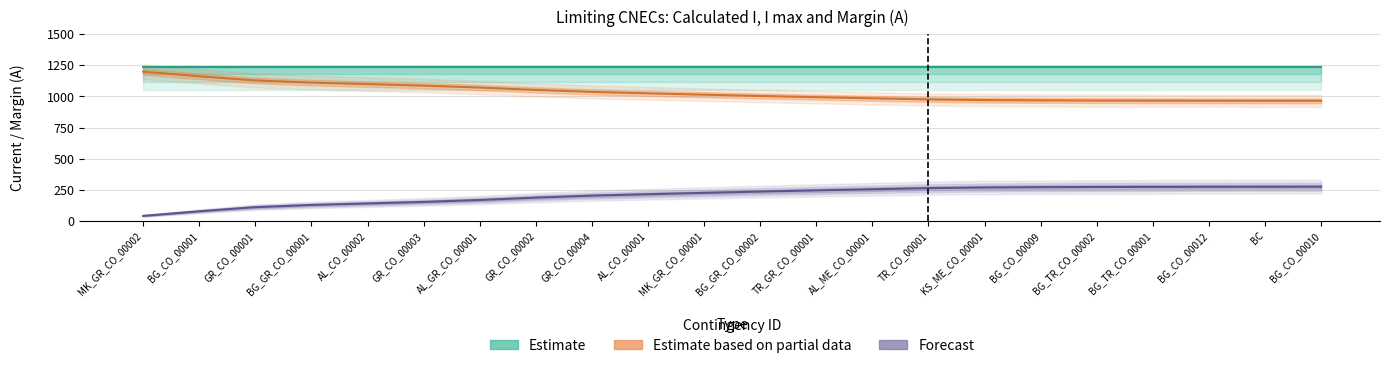

Which category has the highest value across all series?

MK_GR_CO_00002